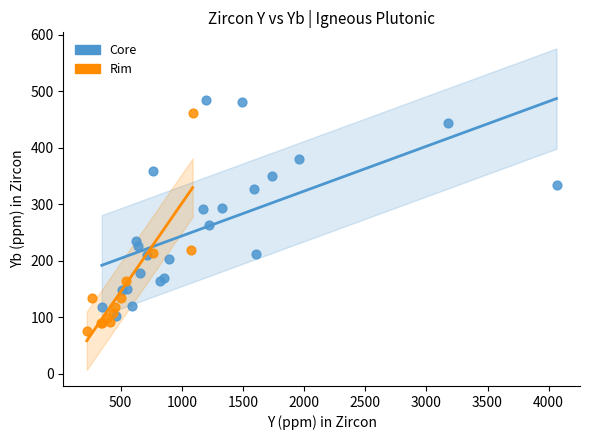

What are all the series names shown in the legend?

Core, Rim